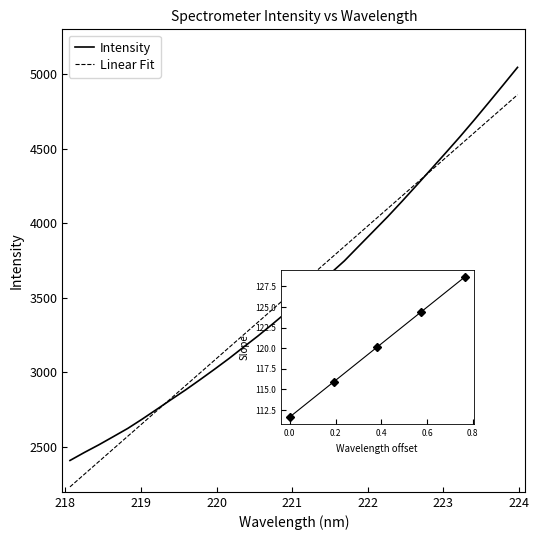

Reading left to right, transcribe all the data shown in this chart.

2410.2	2464.0	2515.3	2570.0	2625.2	2687.5	2752.6	2818.4	2883.2	2951.5	3021.4	3093.2	3169.0	3243.9	3323.0	3404.3	3490.7	3576.2	3661.2	3748.3	3847.3	3945.8	4044.4	4148.0	4254.2	4361.9	4470.0	4579.3	4692.6	4809.0	4926.4	5045.1